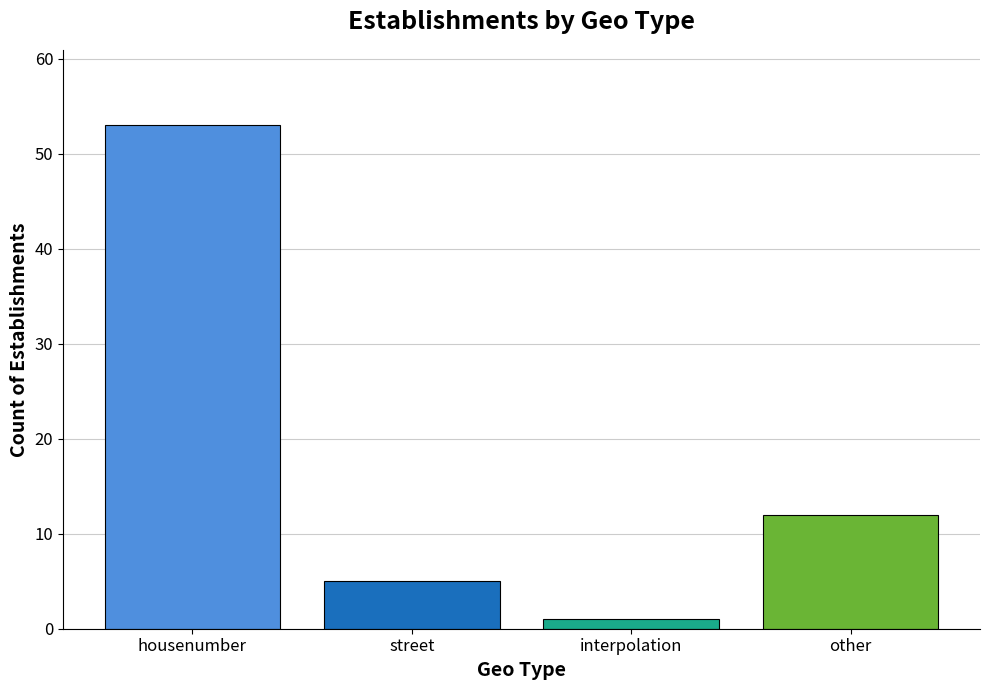

Is it true that the value at housenumber is 53?

True